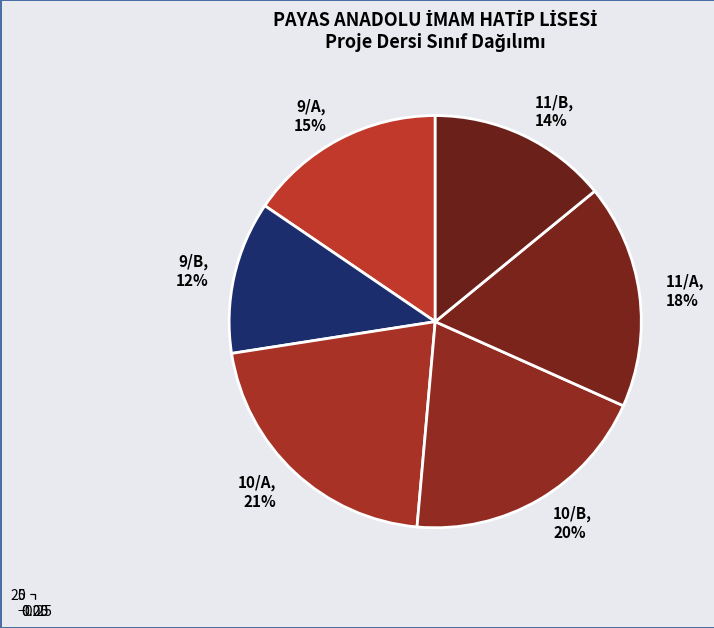

Does 10/B account for over 50% of the chart?

No